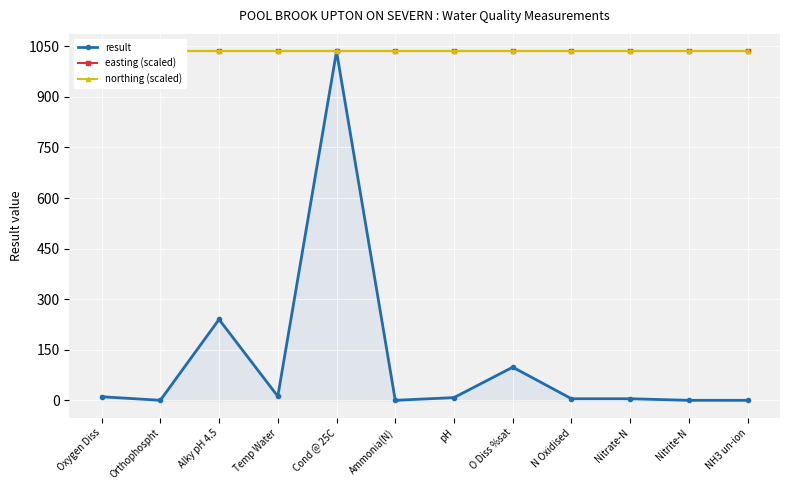

Reading left to right, transcribe all the data shown in this chart.

result: 10.6	0.2	240.0	11.9	1035.0	0.0	8.1	98.3	4.7	4.7	0.0	0.0
easting (scaled): 1035.0	1035.0	1035.0	1035.0	1035.0	1035.0	1035.0	1035.0	1035.0	1035.0	1035.0	1035.0
northing (scaled): 1035.0	1035.0	1035.0	1035.0	1035.0	1035.0	1035.0	1035.0	1035.0	1035.0	1035.0	1035.0